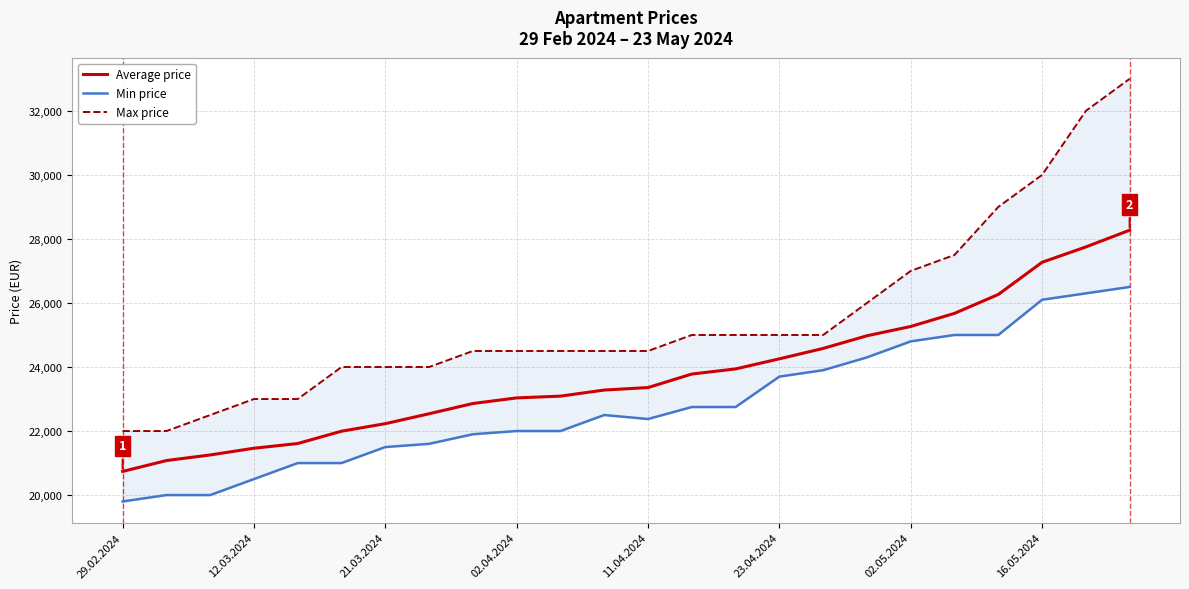

What is the maximum value for Average price?

28272